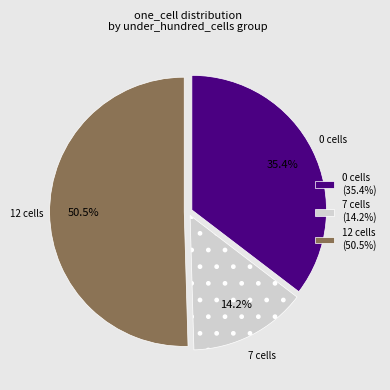

Combined, do 7 cells (14.2%) and 0 cells (35.4%) account for over 50%?

No